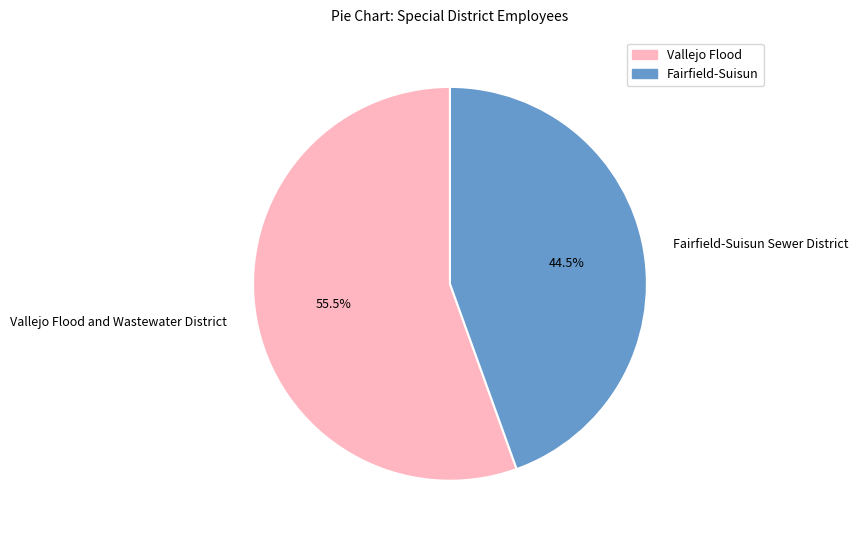

Is there any slice that represents more than half of the pie?

Yes